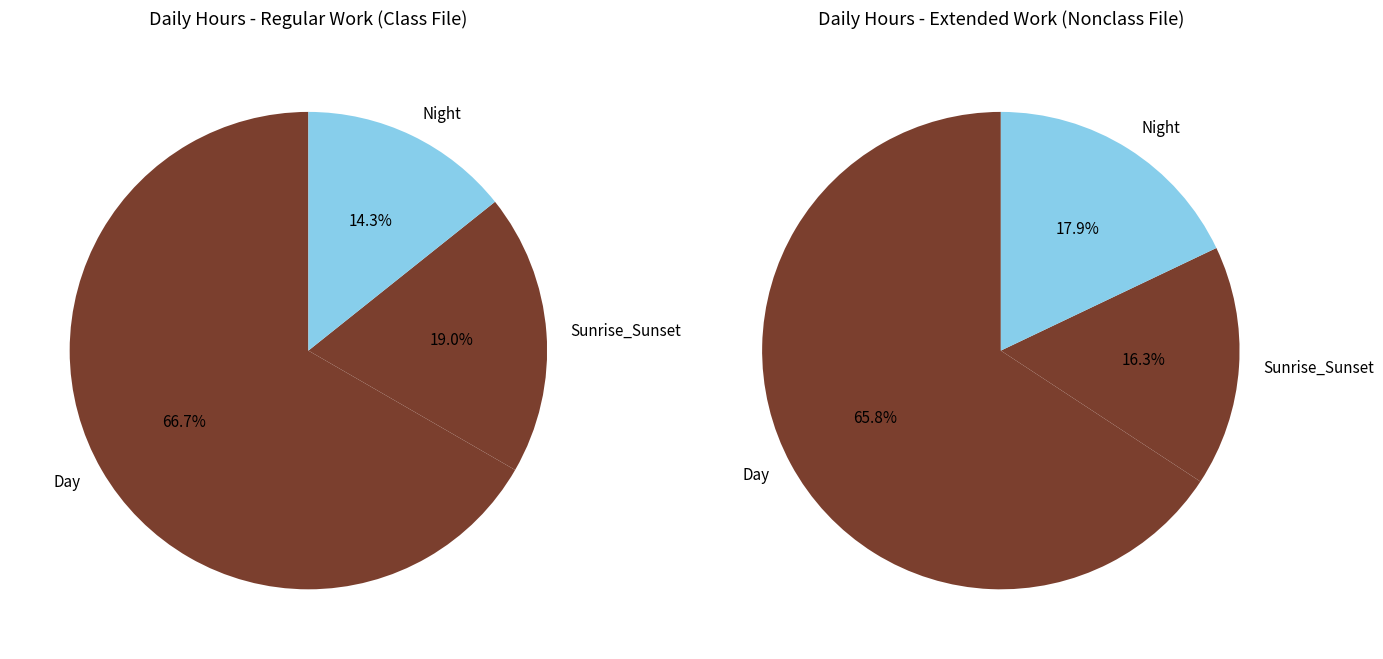

True or false: 28-Wed accounts for 1% of the total.

False